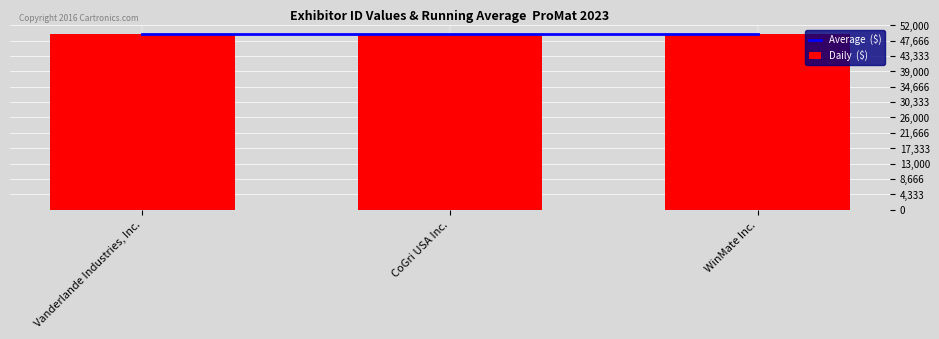

Reading left to right, list all the values displayed in this chart.

Average  ($): 49548.3	49548.3	49548.3
Daily  ($): 49537.0	49561.0	49547.0